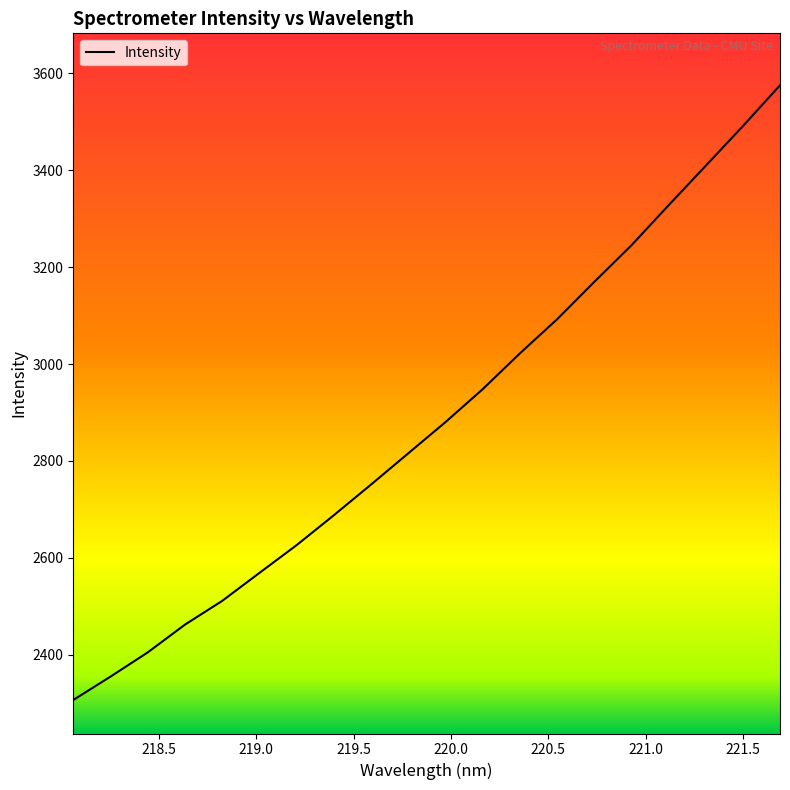

How many lines are shown in the chart?

1